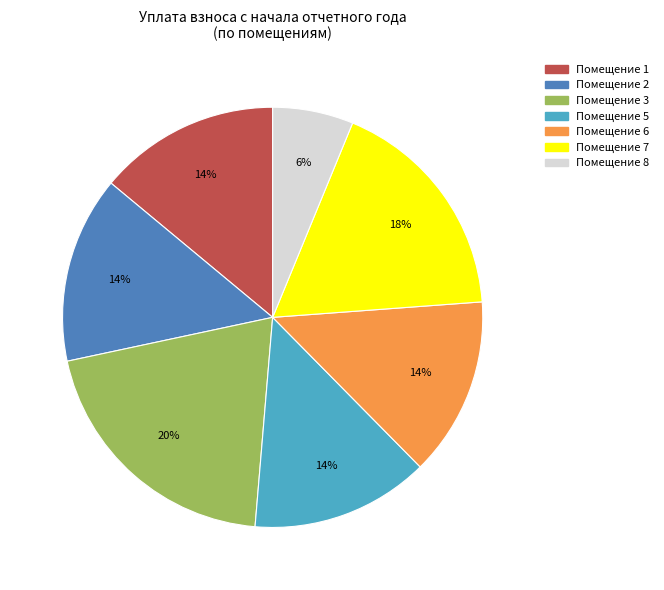

To the nearest percent, what is the difference between the largest and smallest slice percentages?

14%